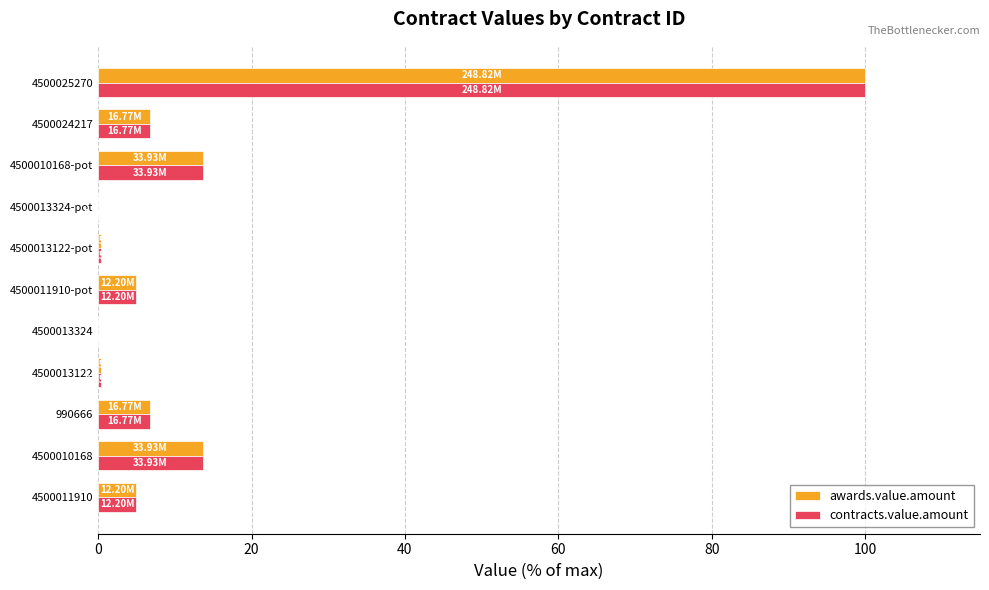

What is the sum of the awards.value.amount values at 4500024217 and 4500010168-pot?

20.4